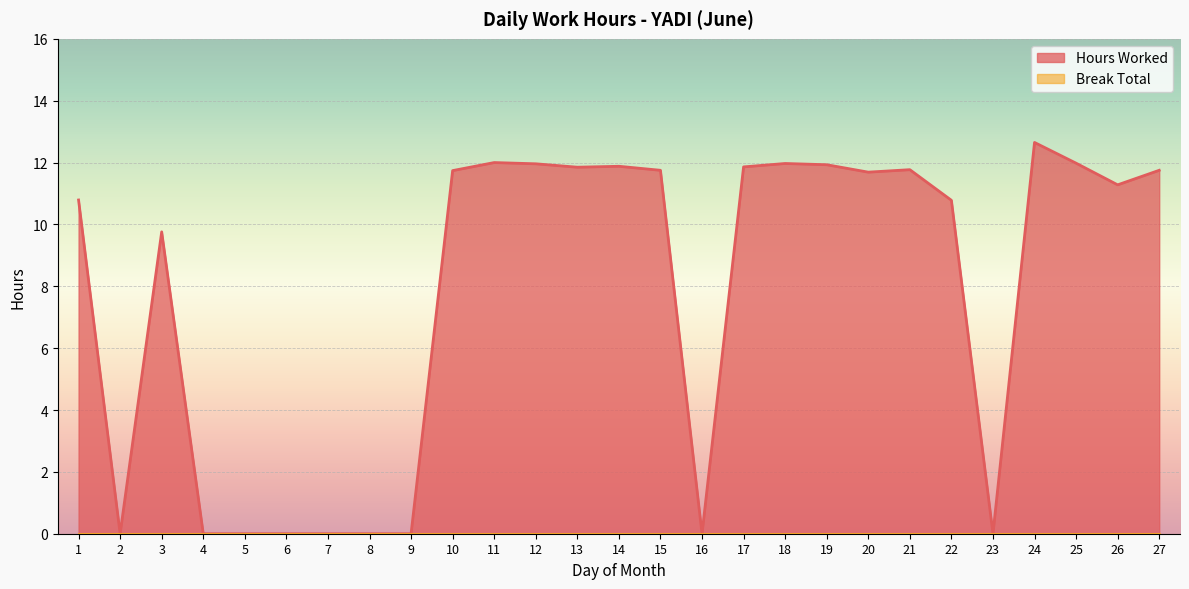

Rank the categories by value from lowest to highest.

2, 4, 5, 6, 7, 8, 9, 16, 23, 3, 22, 1, 26, 20, 10, 15, 27, 21, 13, 17, 14, 19, 12, 18, 25, 11, 24